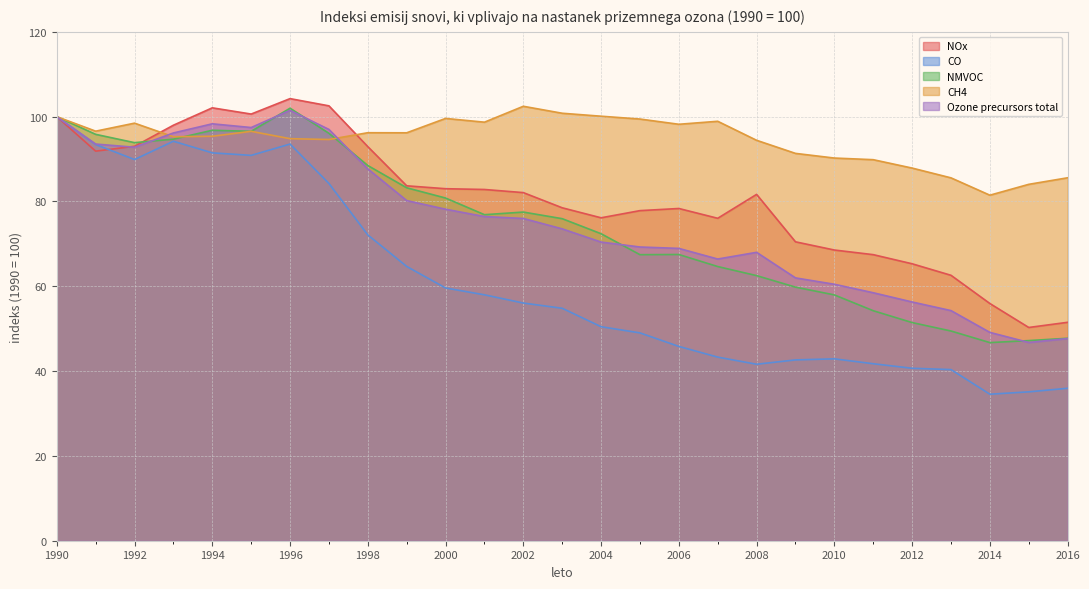

List the labels in order of CH4 value, largest first.

2002, 2003, 2004, 1990, 2000, 2005, 2007, 2001, 1992, 2006, 1991, 1995, 1998, 1999, 1994, 1993, 1996, 1997, 2008, 2009, 2010, 2011, 2012, 2016, 2013, 2015, 2014